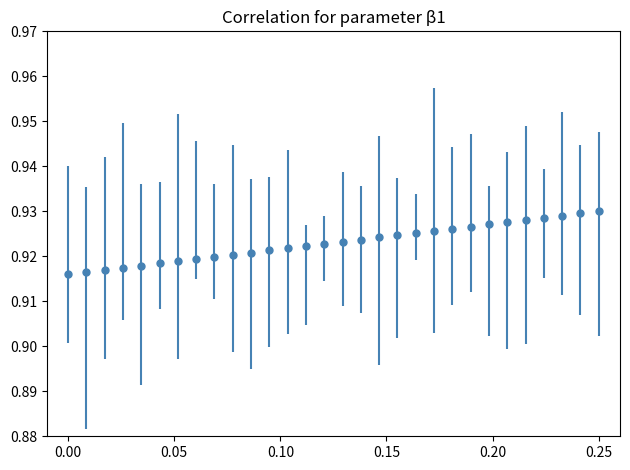

What is the sum of all values?

27.7